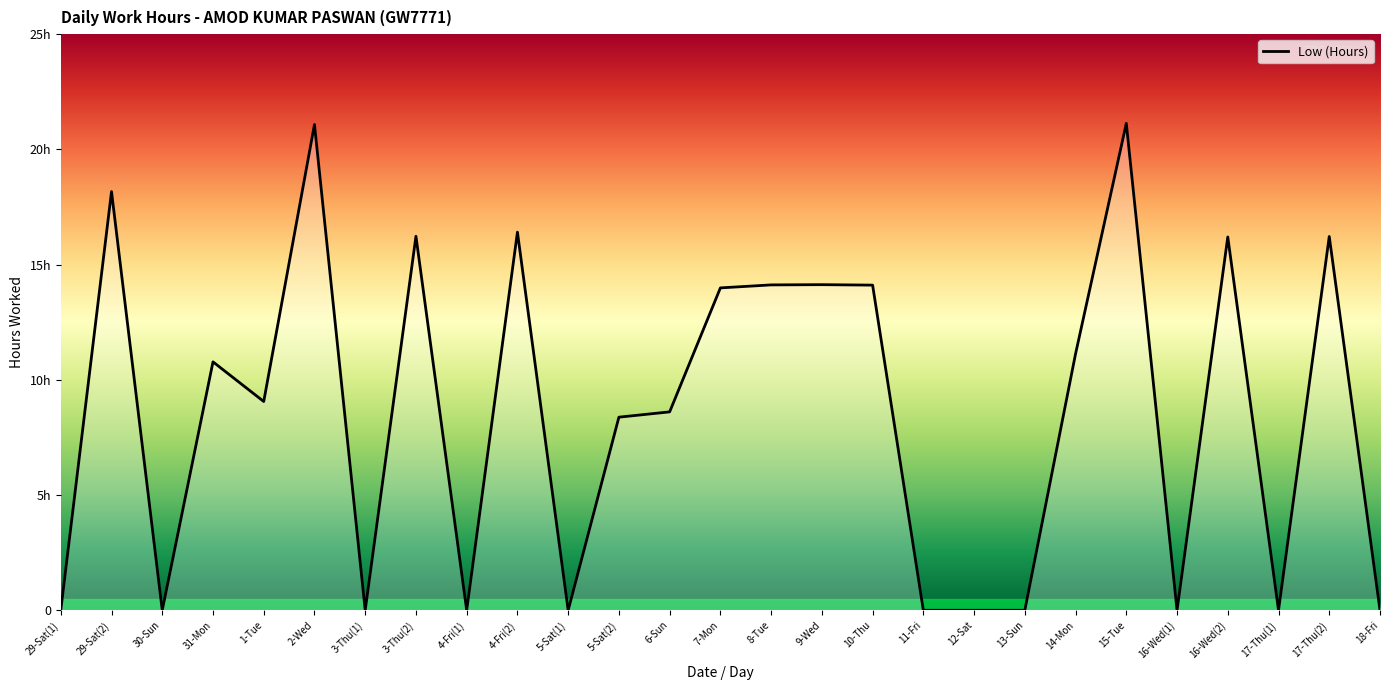

Rank the categories by value from highest to lowest.

15-Tue, 2-Wed, 29-Sat(2), 4-Fri(2), 3-Thu(2), 17-Thu(2), 16-Wed(2), 9-Wed, 8-Tue, 10-Thu, 7-Mon, 14-Mon, 31-Mon, 1-Tue, 6-Sun, 5-Sat(2), 29-Sat(1), 30-Sun, 3-Thu(1), 4-Fri(1), 5-Sat(1), 11-Fri, 12-Sat, 13-Sun, 16-Wed(1), 17-Thu(1), 18-Fri